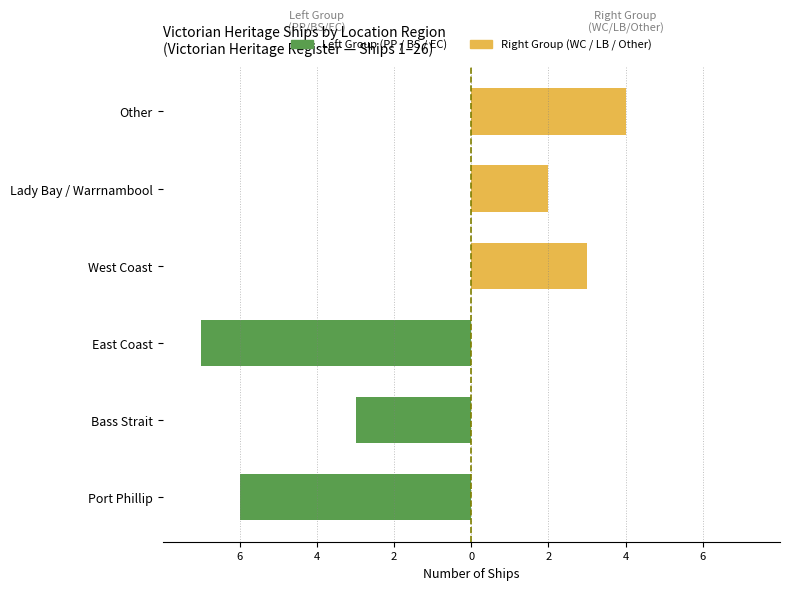

Rank the series by their average value, from highest to lowest.

Gruppo B (WC/LB/Other), Gruppo A (PP/BS/EC)